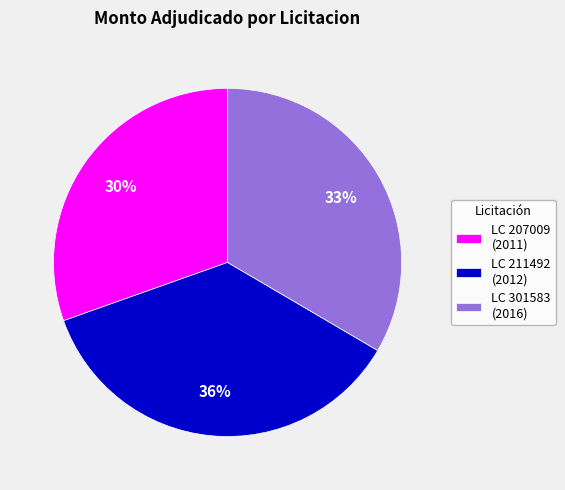

Is it true that LC 301583 (2016) is 33% of the pie?

True